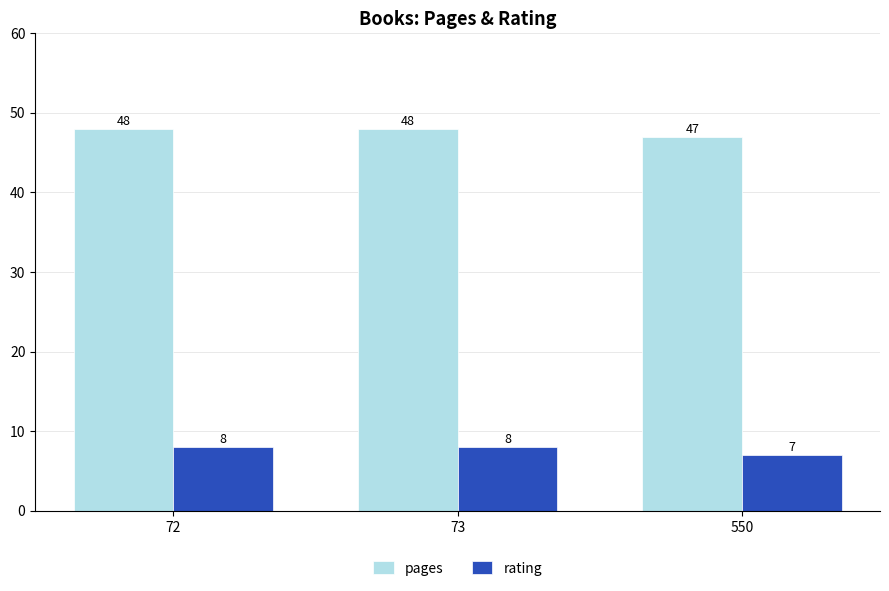

How many bars are there in total?

6